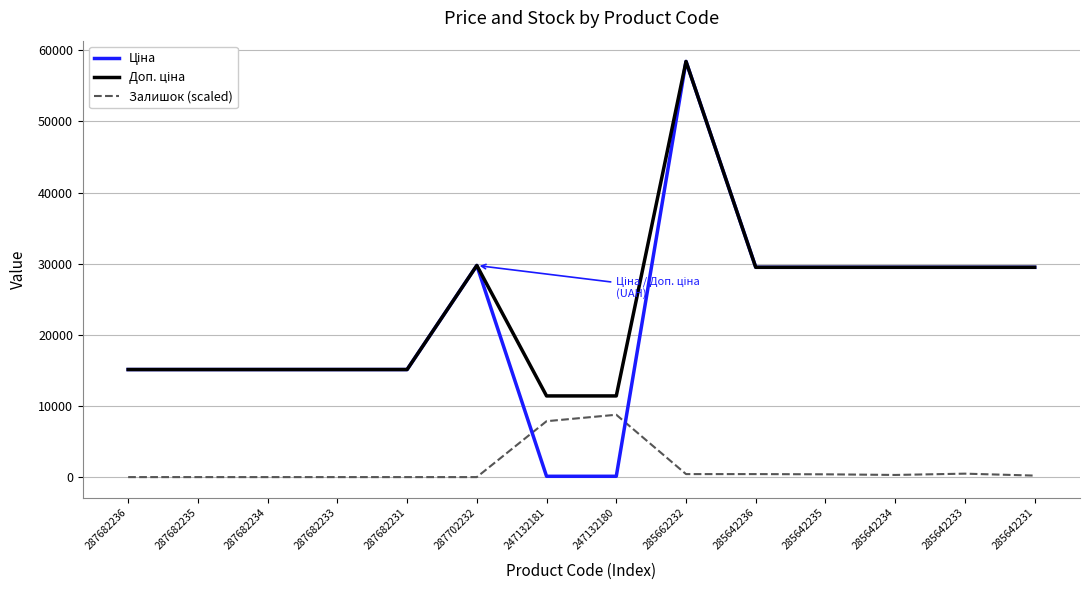

At which category is the sum across all series the highest?

285662232